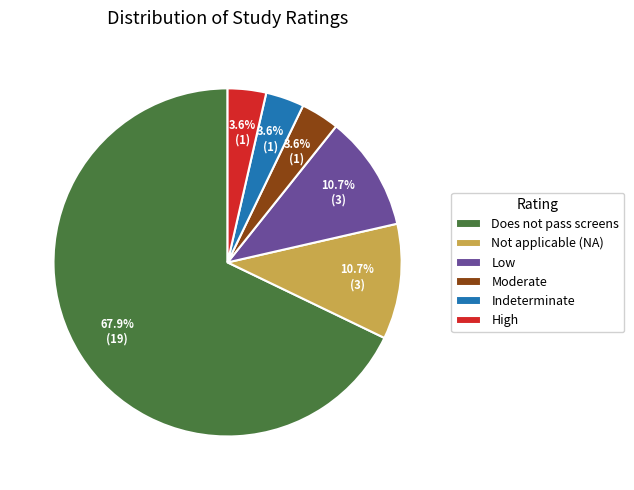

Count the number of slices in the pie.

6